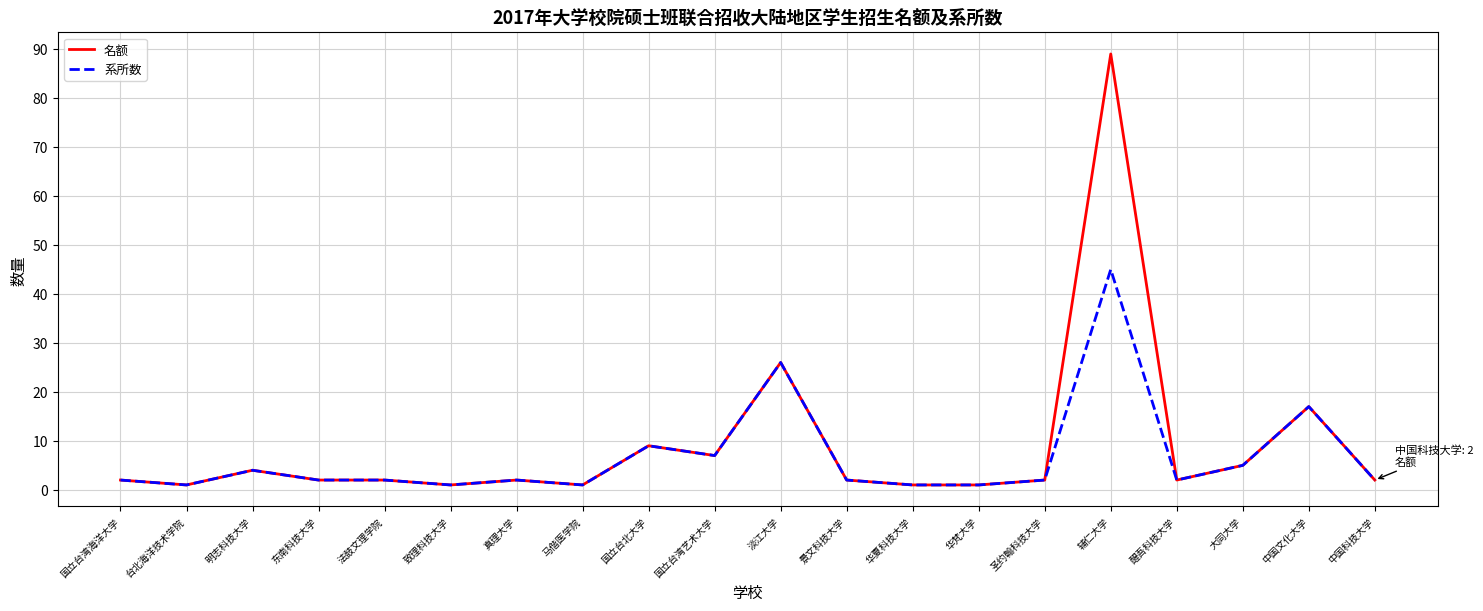

Reading right to left, what are all the values shown in this chart?

名额: 2	17	5	2	89	2	1	1	2	26	7	9	1	2	1	2	2	4	1	2
系所数: 2	17	5	2	45	2	1	1	2	26	7	9	1	2	1	2	2	4	1	2